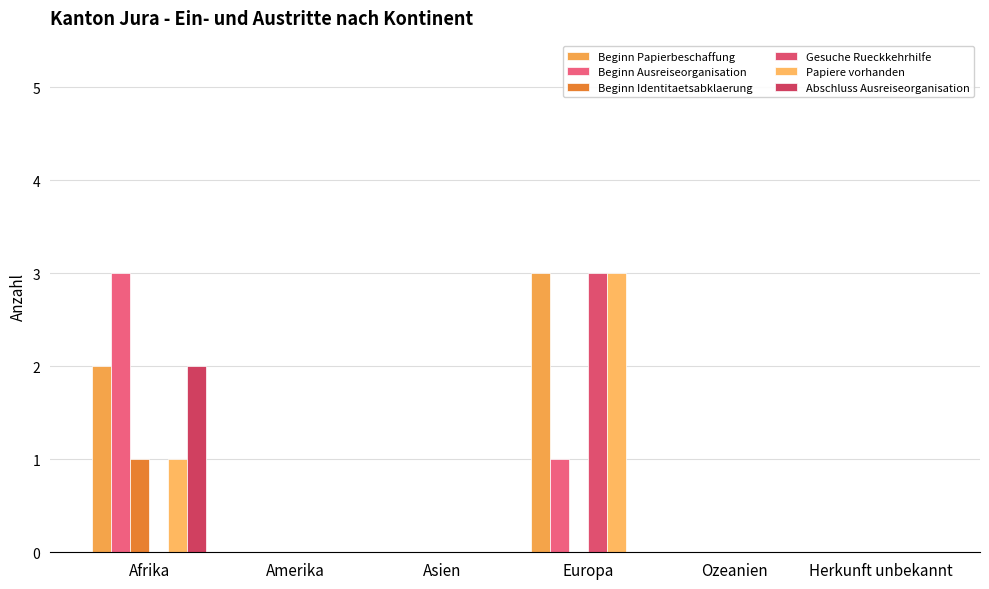

Which series has the largest range (max minus min)?

Beginn Papierbeschaffung